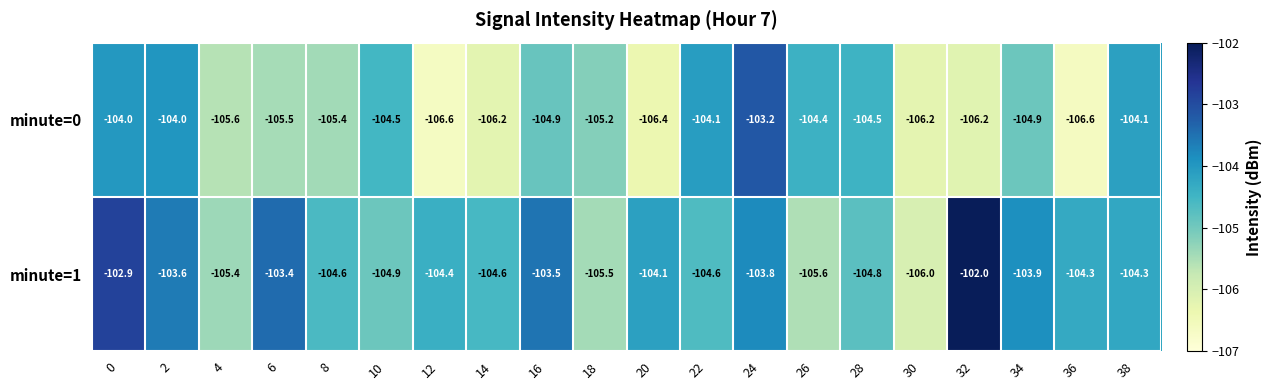

What is the maximum value shown in the chart?

-102.0